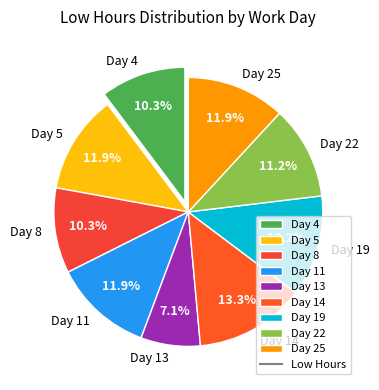

Count the number of slices in the pie.

9